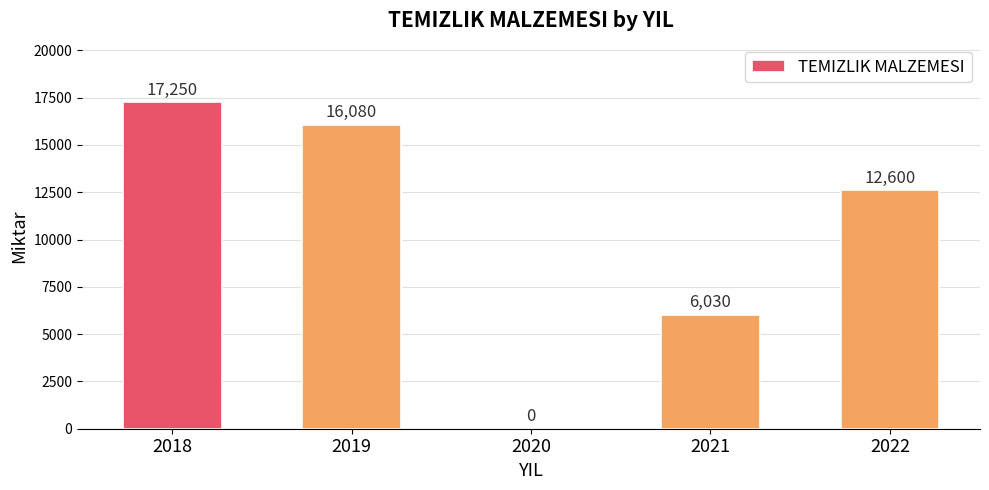

Reading left to right, list all the values displayed in this chart.

17250	16080	0	6030	12600